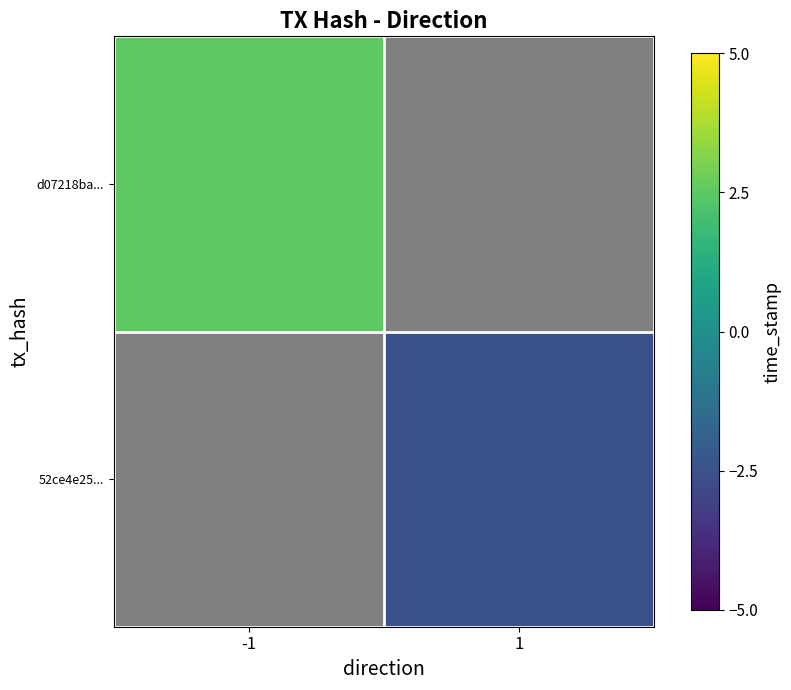

Rank the categories by d07218ba... value from lowest to highest.

-1, 1